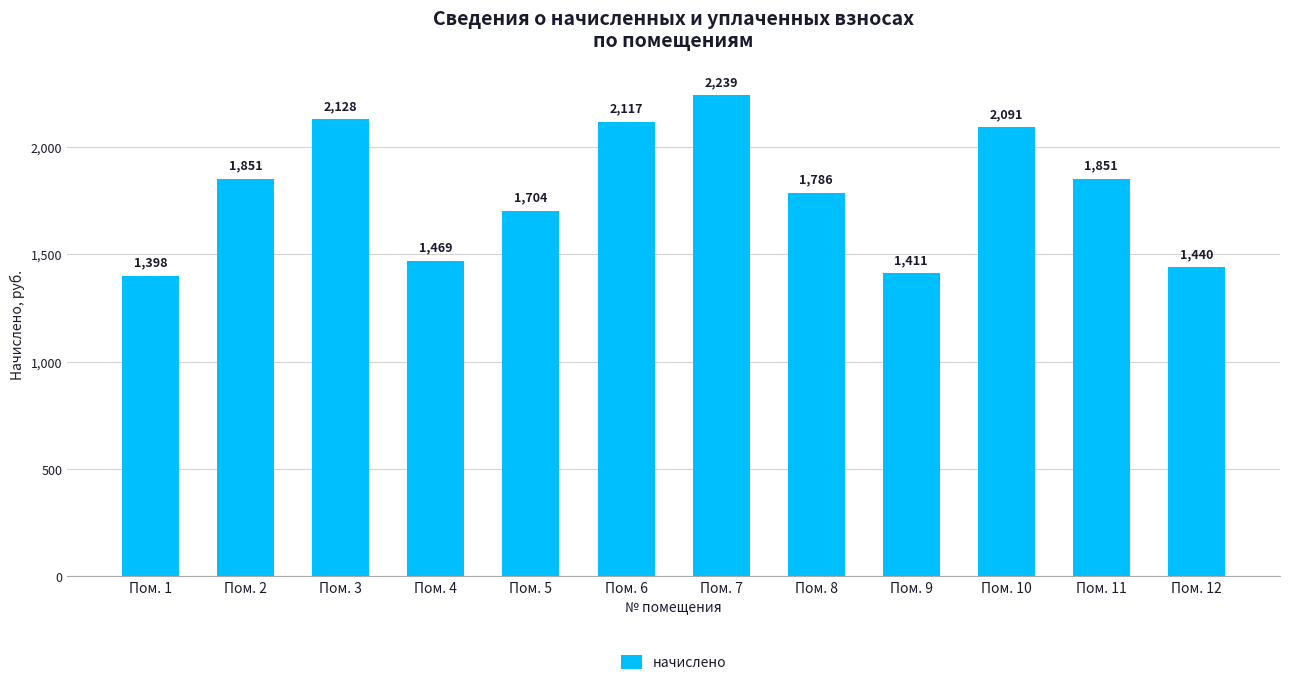

What is the value of the 5th bar from the left?

1703.8